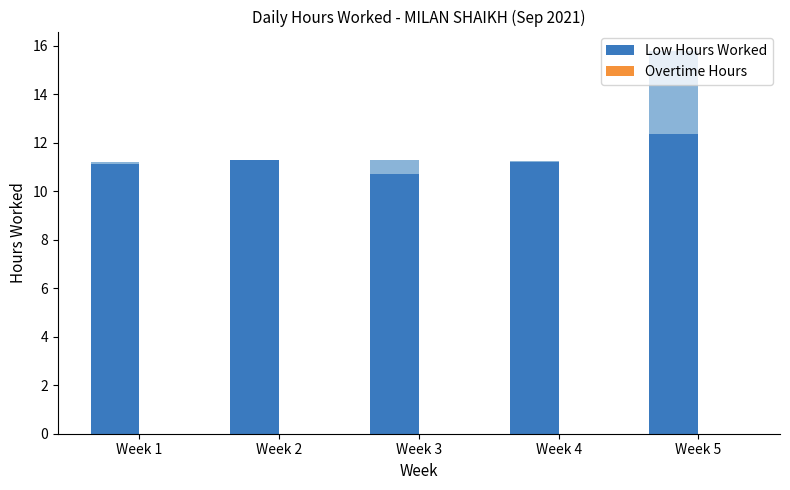

Rank the series at Week 3 from highest to lowest value.

Low Hours Worked, Overtime Hours